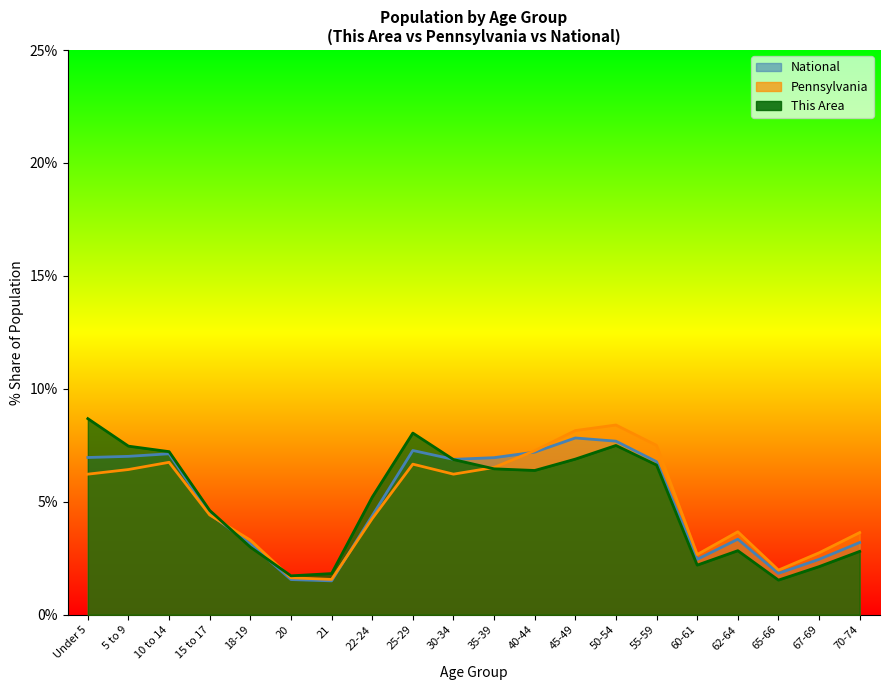

Which series has the largest total across all categories?

This Area